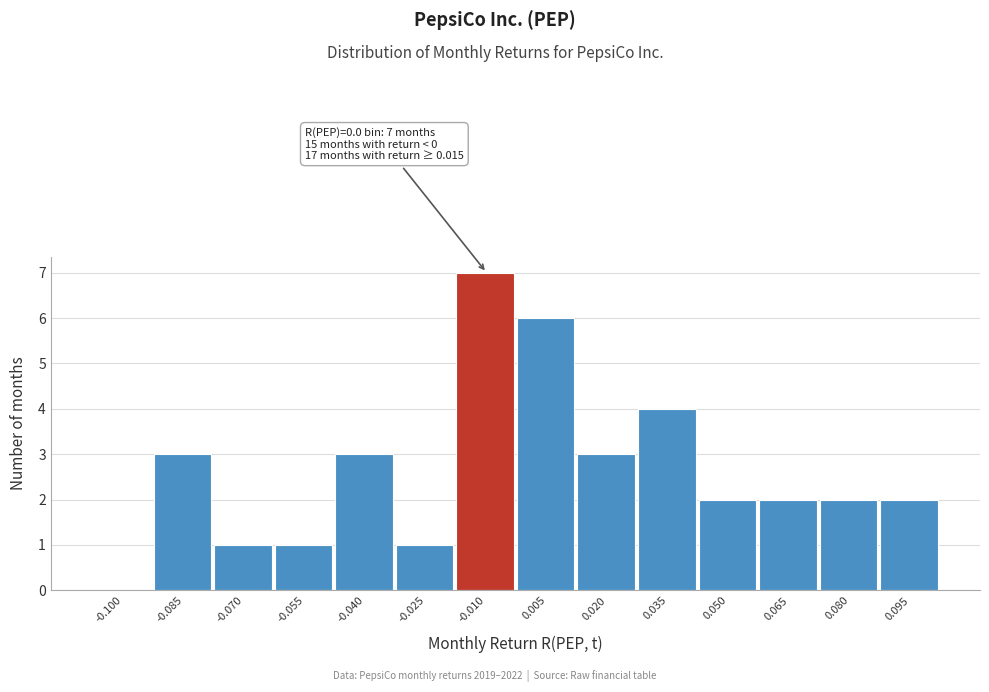

Reading left to right, list all the values displayed in this chart.

-0.100=0	-0.085=3	-0.070=1	-0.055=1	-0.040=3	-0.025=1	-0.010=7	0.005=6	0.020=3	0.035=4	0.050=2	0.065=2	0.080=2	0.095=2